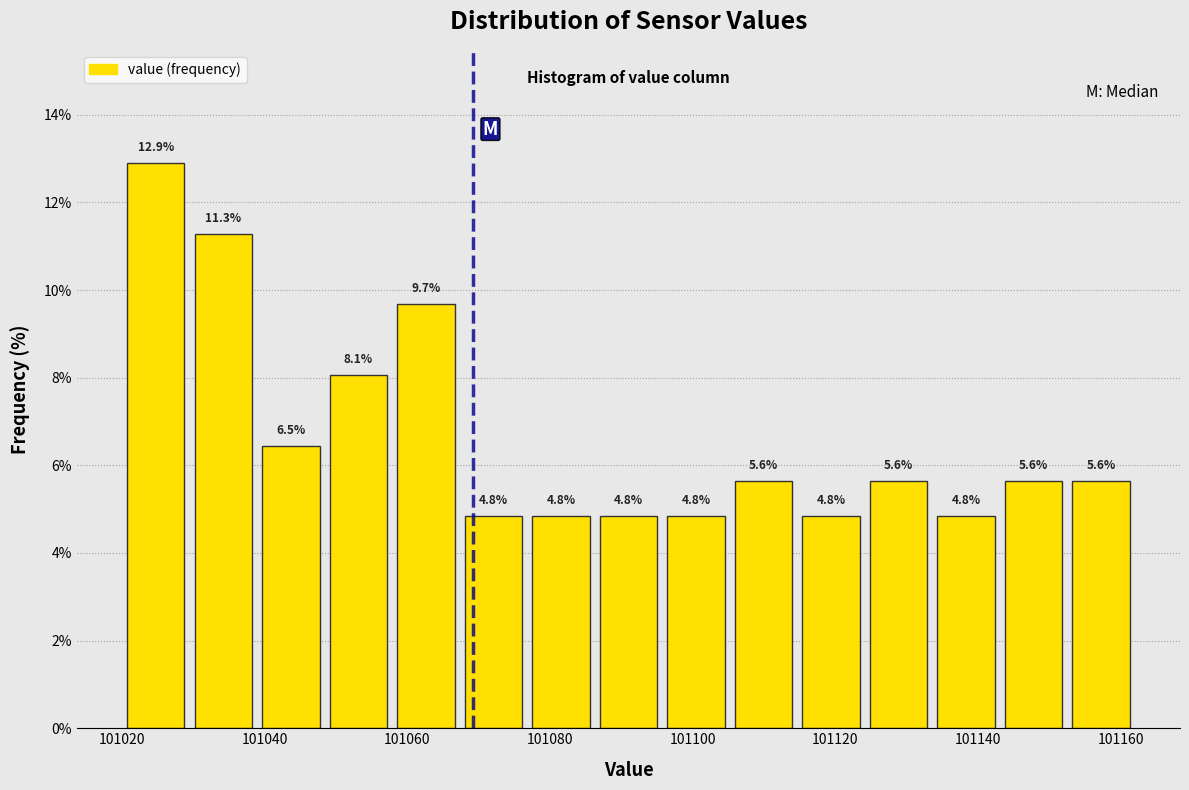

How tall is the bar that spans 101096 to 101106 on the x-axis? The bar edges are not printed on the chart, so give them approximately, as read against the axis.

4.8